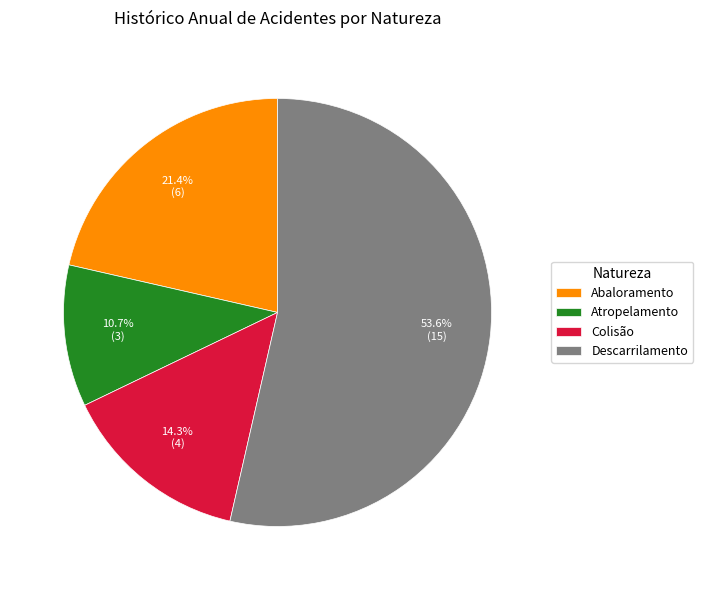

How many slices are in this pie chart?

4